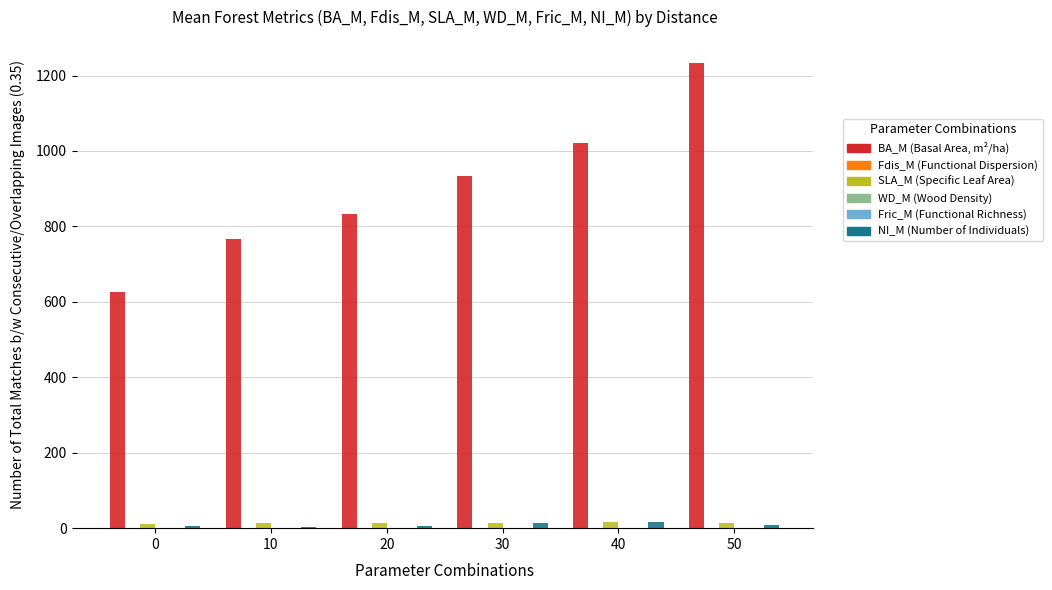

Which label corresponds to the largest value in the chart?

50